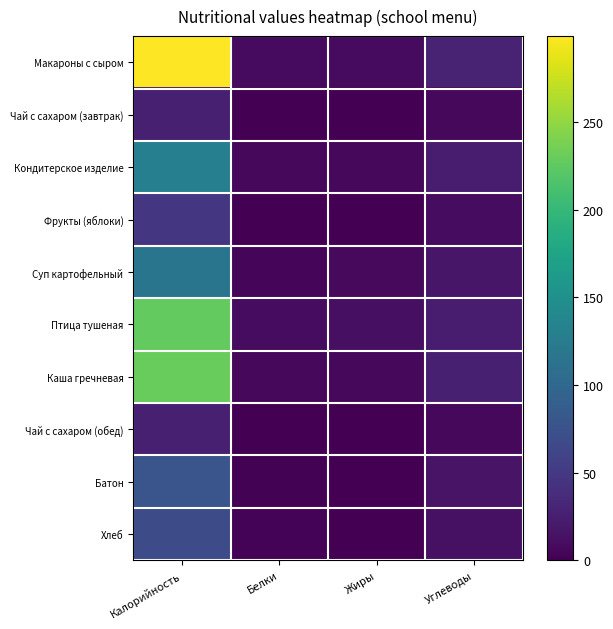

Reading left to right, extract all data points from this chart.

Макароны с сыром: Калорийность=298.9	Белки=9.0	Жиры=9.3	Углеводы=29.1
Чай с сахаром (завтрак): Калорийность=26.8	Белки=0.2	Жиры=0.0	Углеводы=6.5
Кондитерское изделие: Калорийность=129.1	Белки=6.0	Жиры=6.5	Углеводы=22.5
Фрукты (яблоки): Калорийность=47.0	Белки=0.4	Жиры=0.4	Углеводы=9.8
Суп картофельный: Калорийность=116.0	Белки=3.5	Жиры=8.2	Углеводы=18.1
Птица тушеная: Калорийность=227.0	Белки=9.9	Жиры=12.1	Углеводы=23.5
Каша гречневая: Калорийность=228.9	Белки=6.2	Жиры=6.9	Углеводы=25.9
Чай с сахаром (обед): Калорийность=26.8	Белки=0.2	Жиры=0.0	Углеводы=6.5
Батон: Калорийность=78.6	Белки=2.2	Жиры=0.9	Углеводы=15.4
Хлеб: Калорийность=68.4	Белки=2.4	Жиры=0.4	Углеводы=13.6